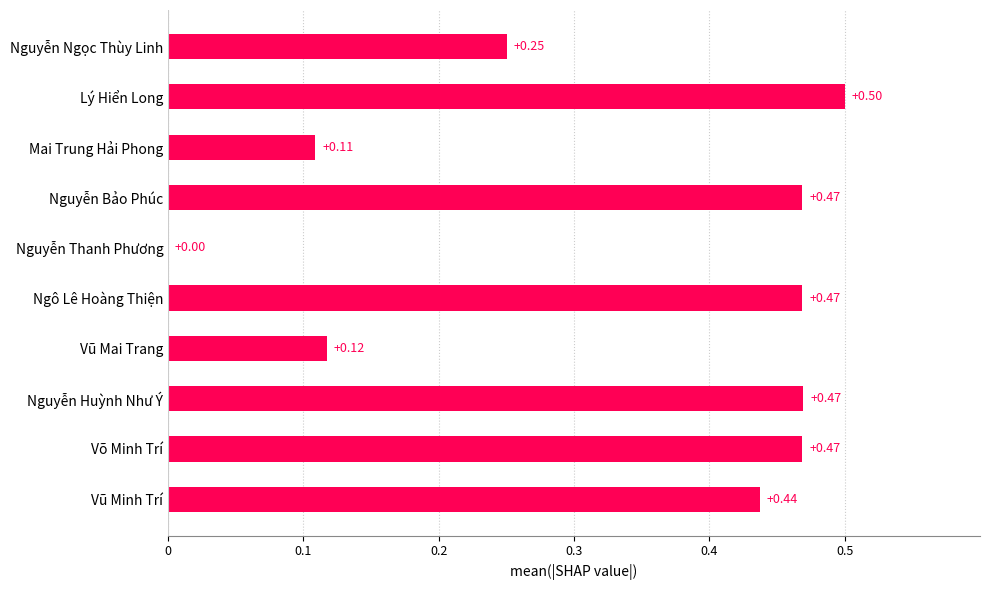

What is the change in value from Nguyễn Ngọc Thùy Linh to Võ Minh Trí?

+0.2